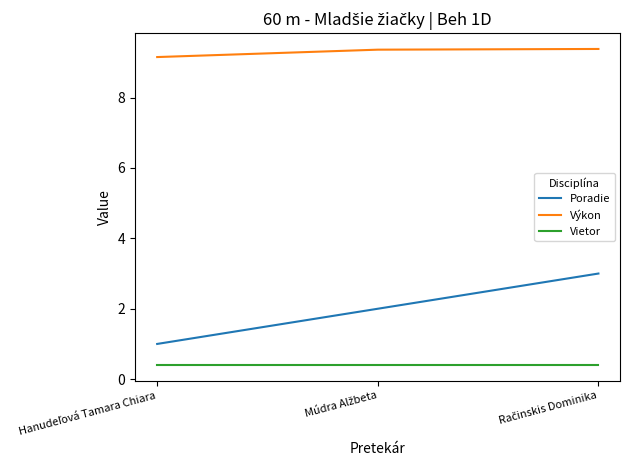

What is the sum of all Poradie values?

6.0